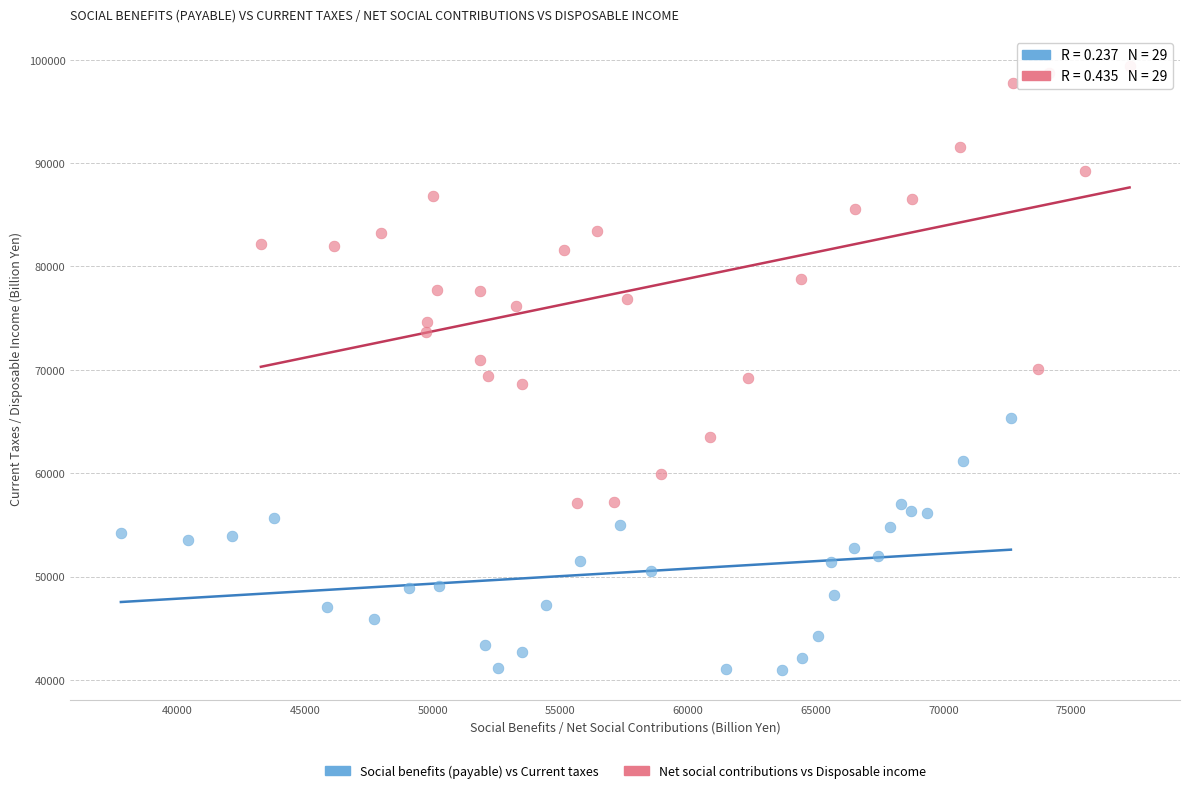

Which series has the largest Y range (max minus min)?

Net social contributions vs Disposable income